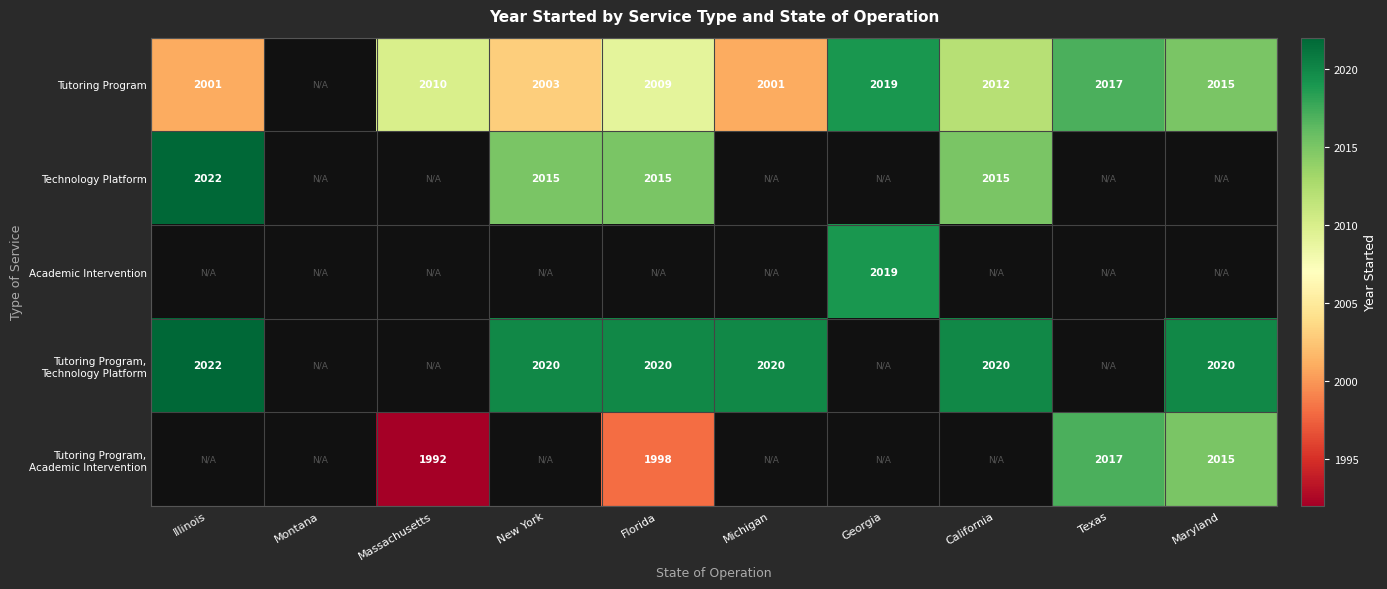

True or false: Technology Platform has a value of 1265.5 at Illinois.

False